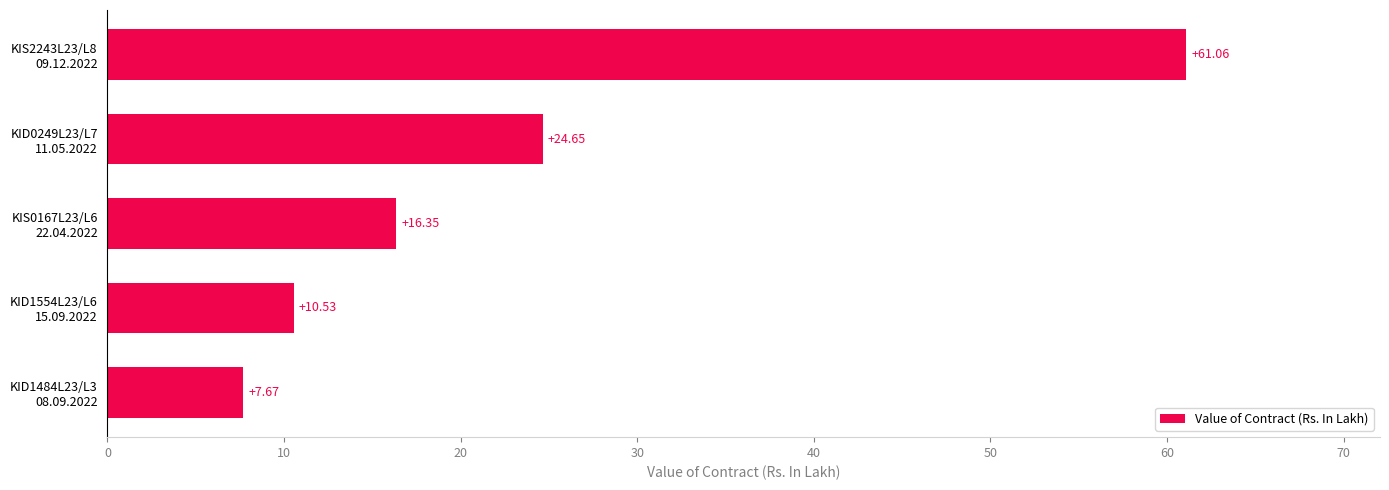

List the labels in order of value, largest first.

KIS2243L23/L8
09.12.2022, KID0249L23/L7
11.05.2022, KIS0167L23/L6
22.04.2022, KID1554L23/L6
15.09.2022, KID1484L23/L3
08.09.2022